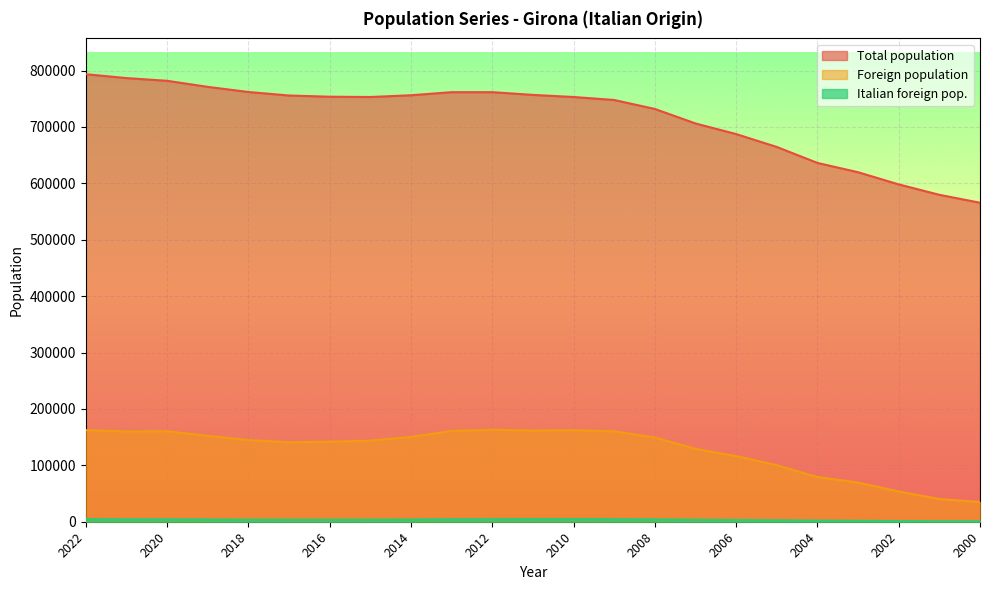

Reading left to right, list all the values displayed in this chart.

Total population: 2022=793478	2021=786596	2020=781788	2019=771044	2018=761947	2017=755716	2016=753576	2015=753054	2014=756156	2013=761632	2012=761627	2011=756810	2010=753046	2009=747782	2008=731864	2007=706185	2006=687331	2005=664506	2004=636198	2003=619692	2002=598112	2001=579650	2000=565599
Foreign population: 2022=162361	2021=160030	2020=160435	2019=152308	2018=144720	2017=140890	2016=141902	2015=143757	2014=150309	2013=161025	2012=163068	2011=161666	2010=162247	2009=160279	2008=149236	2007=129183	2006=116284	2005=100367	2004=79133	2003=69550	2002=53668	2001=40314	2000=34933
Italian foreign pop.: 2022=4671	2021=4427	2020=4356	2019=4081	2018=3777	2017=3644	2016=3612	2015=3797	2014=3981	2013=4509	2012=4604	2011=4721	2010=4767	2009=4575	2008=4239	2007=3648	2006=3122	2005=2583	2004=2008	2003=1625	2002=1194	2001=891	2000=839